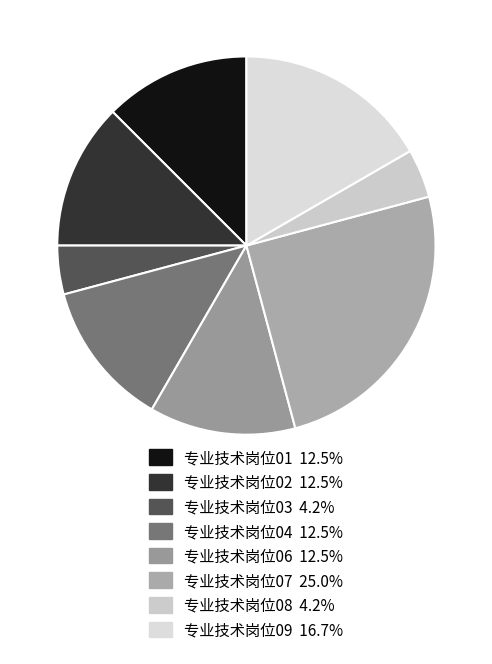

Rank the categories by value from highest to lowest.

专业技术岗位07, 专业技术岗位09, 专业技术岗位01, 专业技术岗位02, 专业技术岗位04, 专业技术岗位06, 专业技术岗位03, 专业技术岗位08